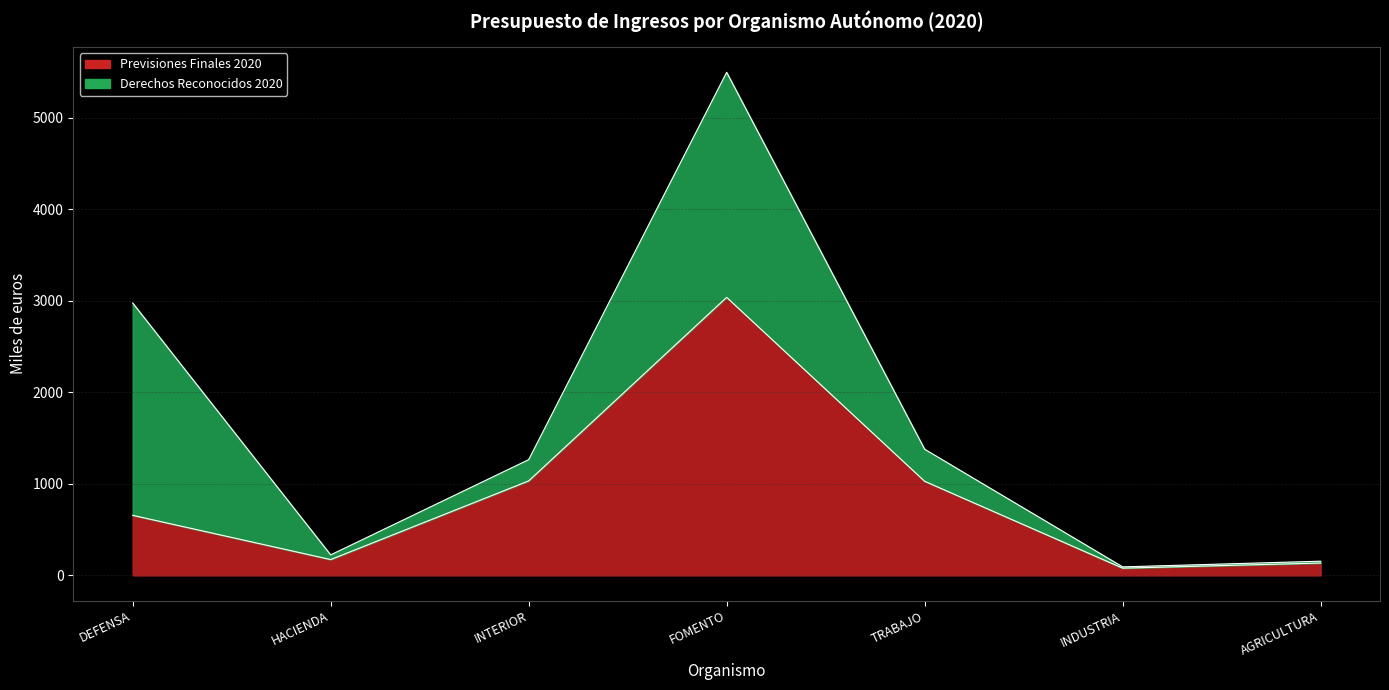

Where is the data nearest to the value 1558?

INTERIOR